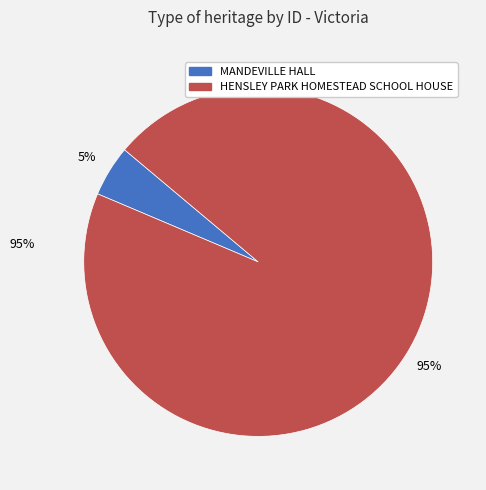

The HENSLEY PARK HOMESTEAD SCHOOL HOUSE slice represents 85% of the pie. True or false?

False